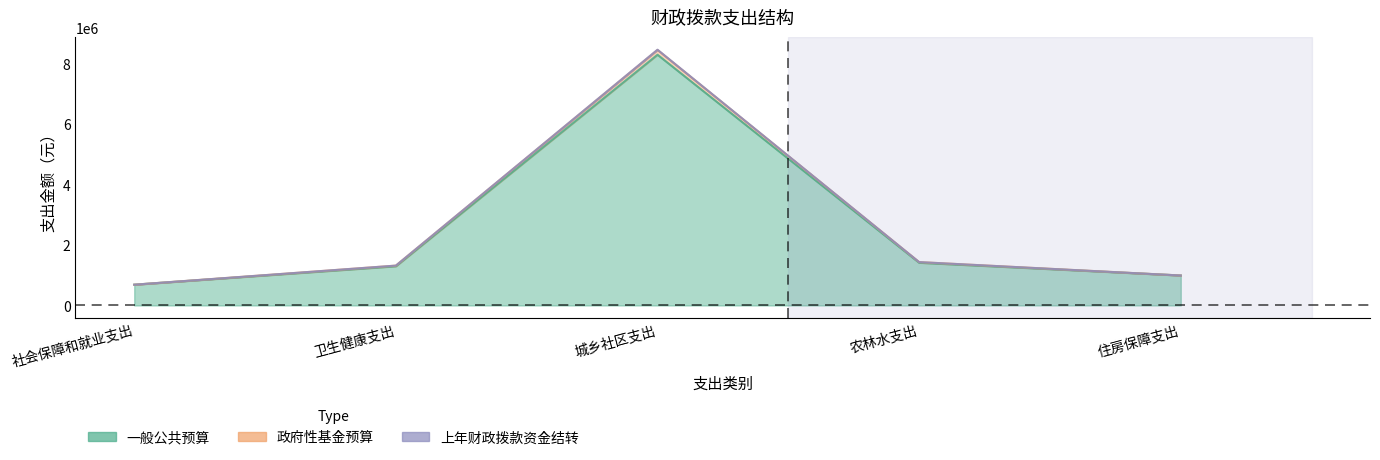

List the labels in order of 政府性基金预算 value, largest first.

城乡社区支出, 农林水支出, 卫生健康支出, 住房保障支出, 社会保障和就业支出